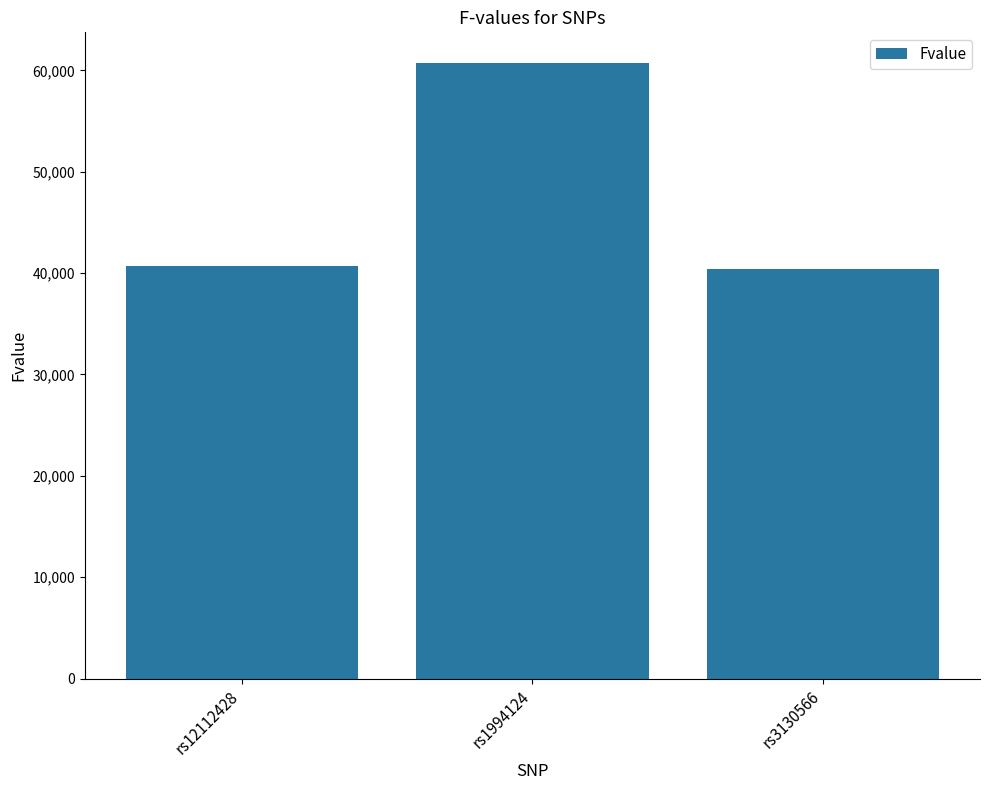

Approximately how many times larger is the value at rs1994124 compared to rs12112428?

1.5